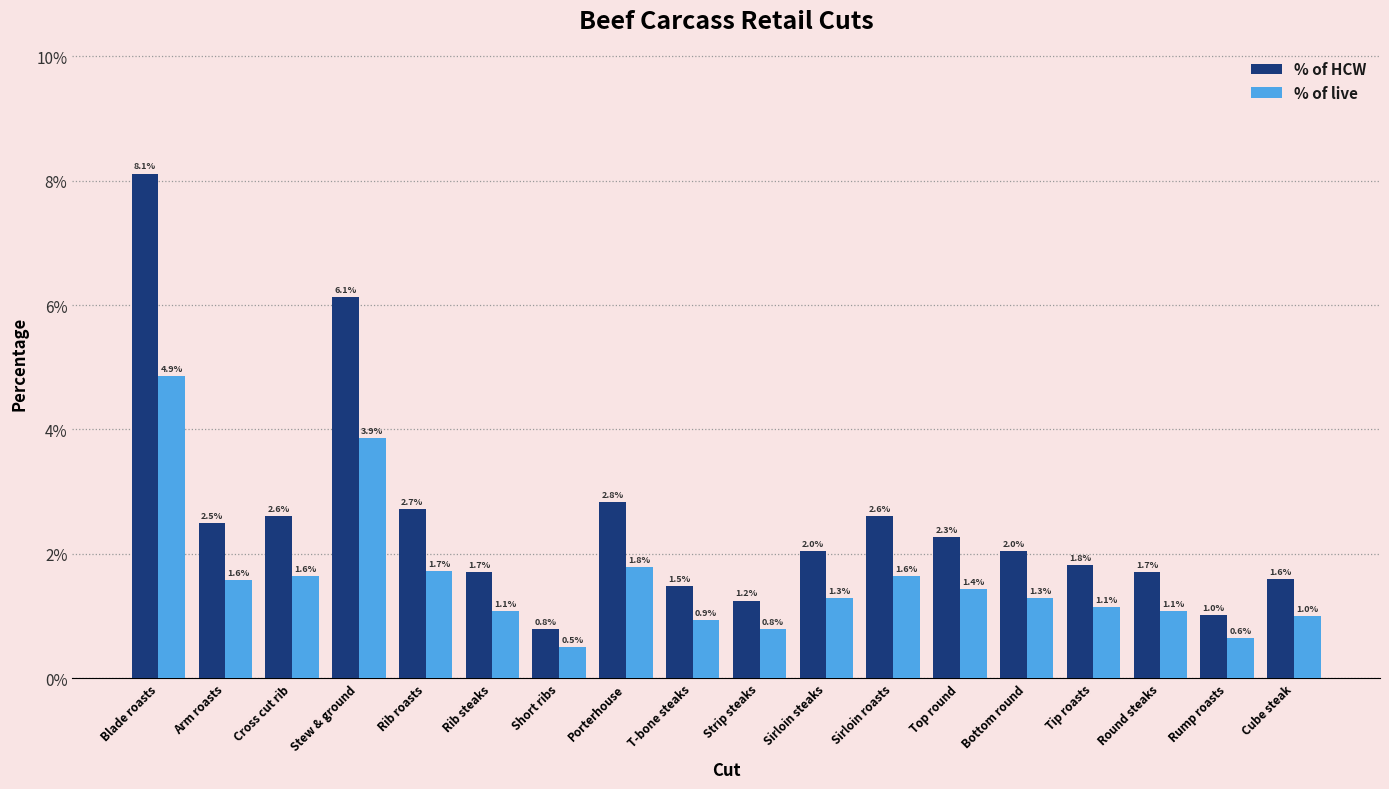

How many bars are there in each group?

2